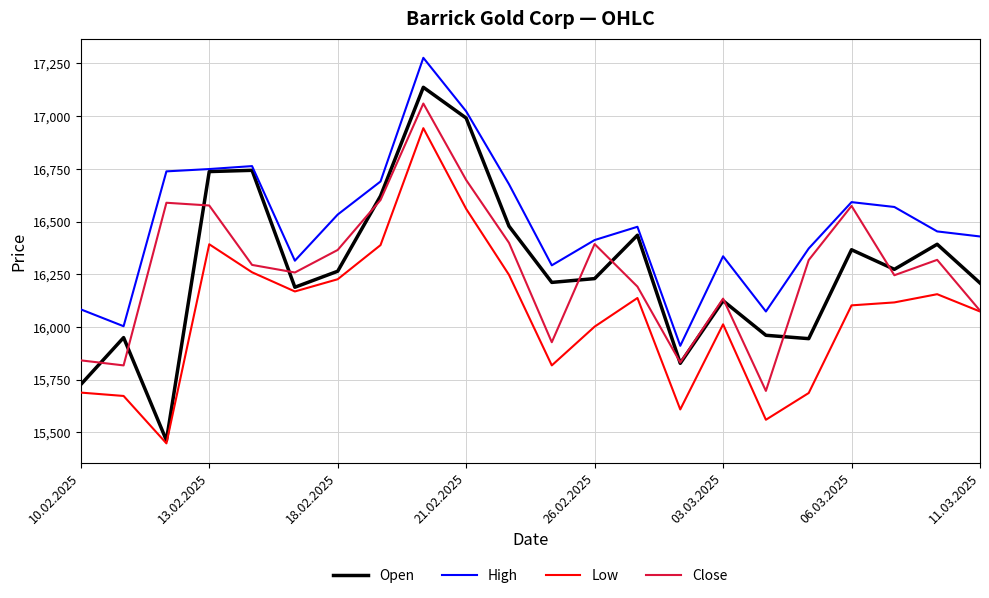

What is the minimum value for High?

15910